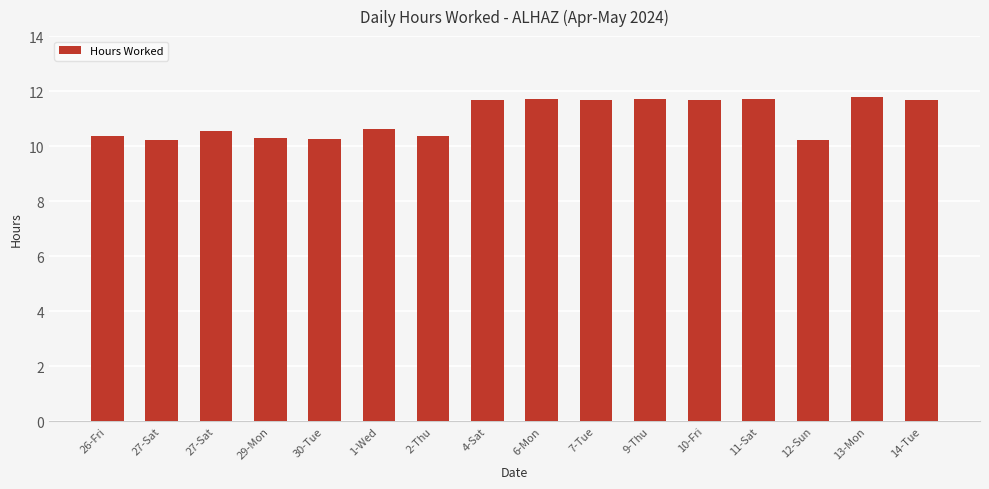

How many bars are there in total?

16